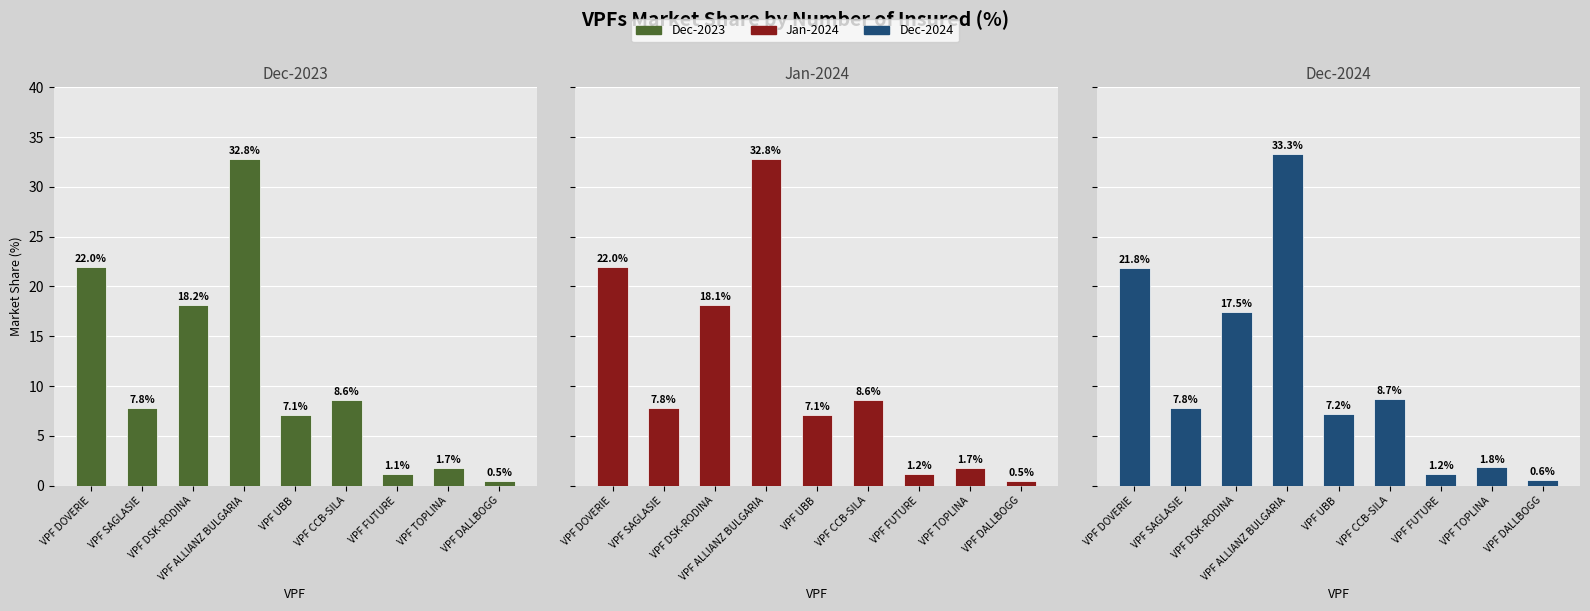

What is the average value of the Dec-2024 series?

11.1